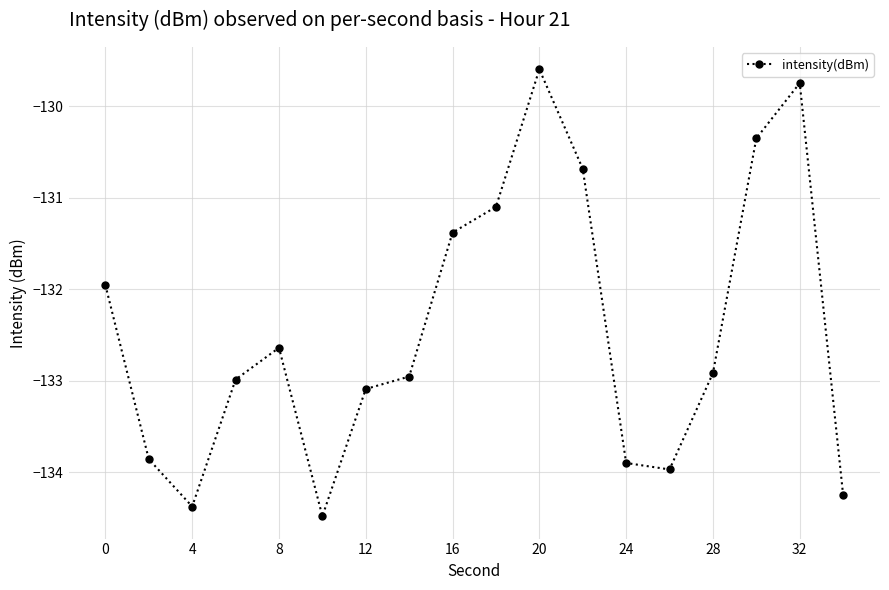

True or false: the data has more than 2 interior local peaks.

True